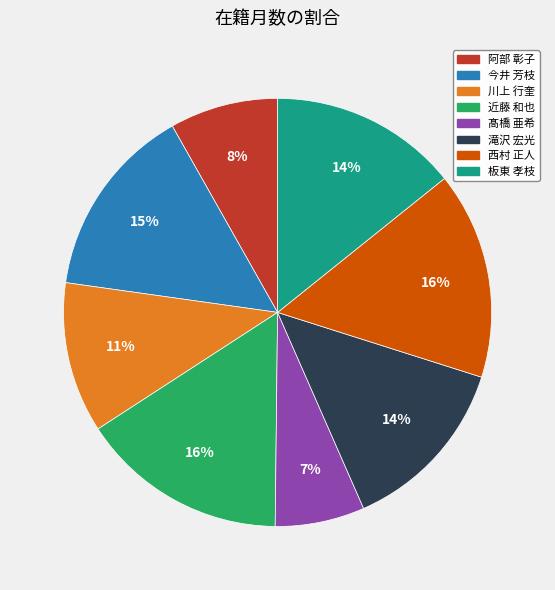

Is there a majority slice in this chart?

No